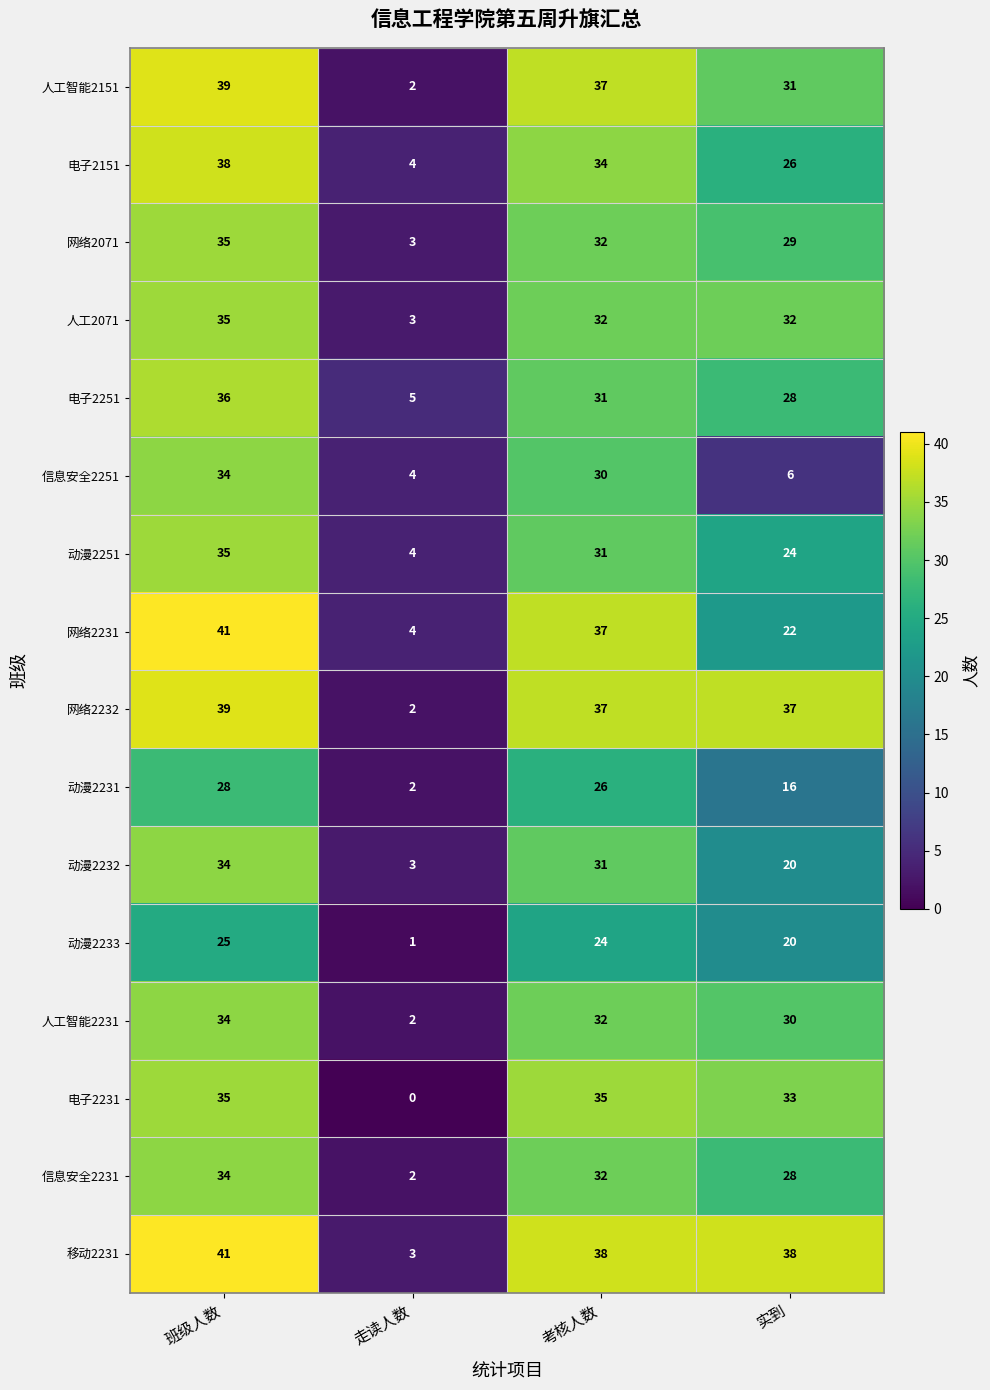

At which label does 人工2071 first exceed 32?

班级人数